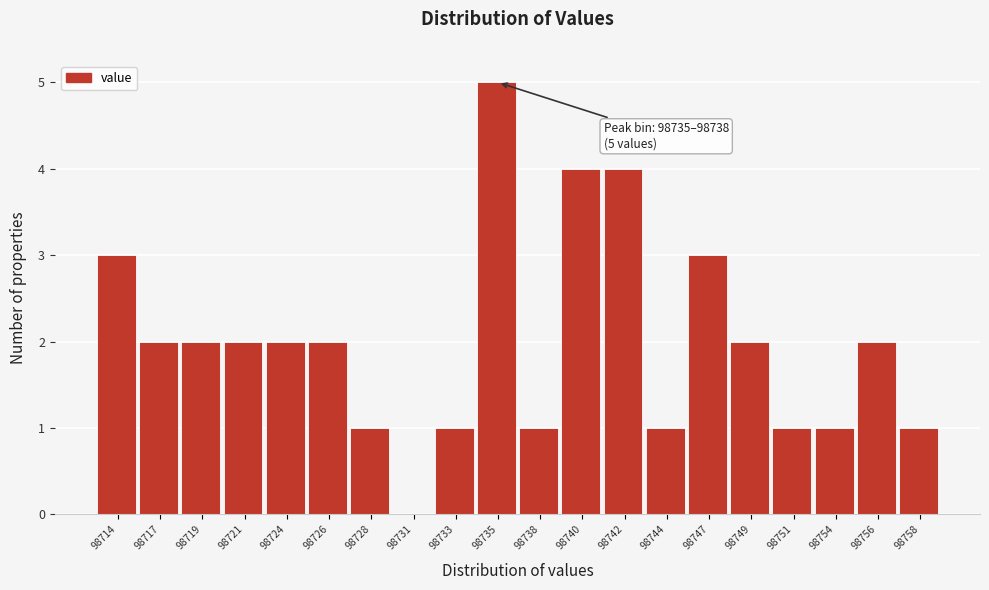

Reading left to right, extract all data points from this chart.

98714=3	98717=2	98719=2	98721=2	98724=2	98726=2	98728=1	98731=0	98733=1	98735=5	98738=1	98740=4	98742=4	98744=1	98747=3	98749=2	98751=1	98754=1	98756=2	98758=1